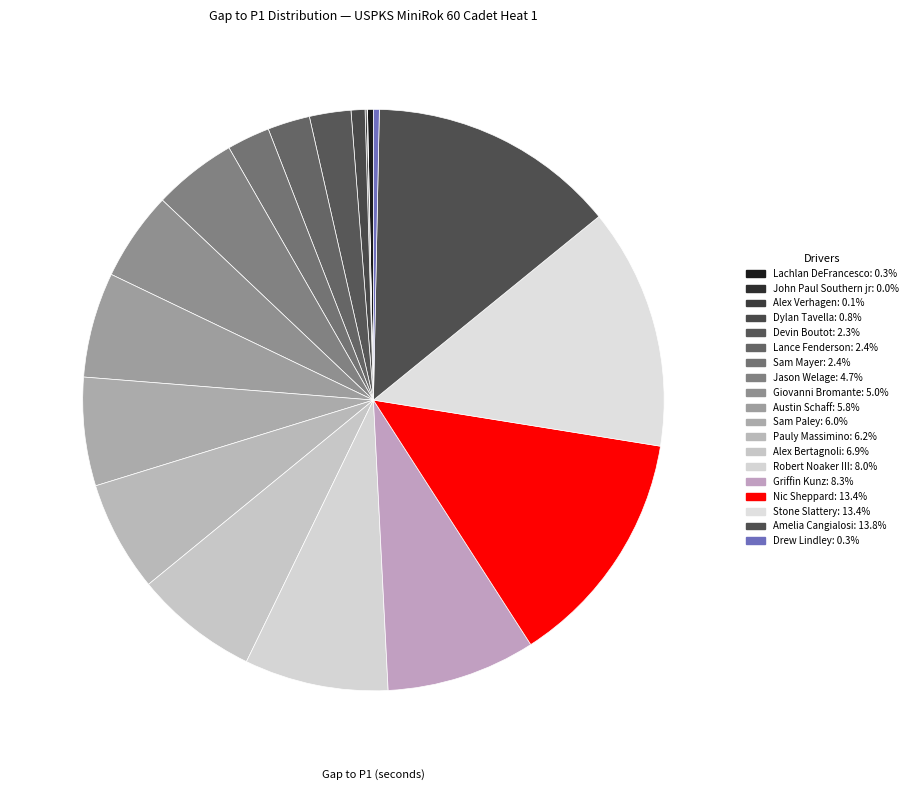

To the nearest percent, what percentage of the pie is Amelia Cangialosi?

14%